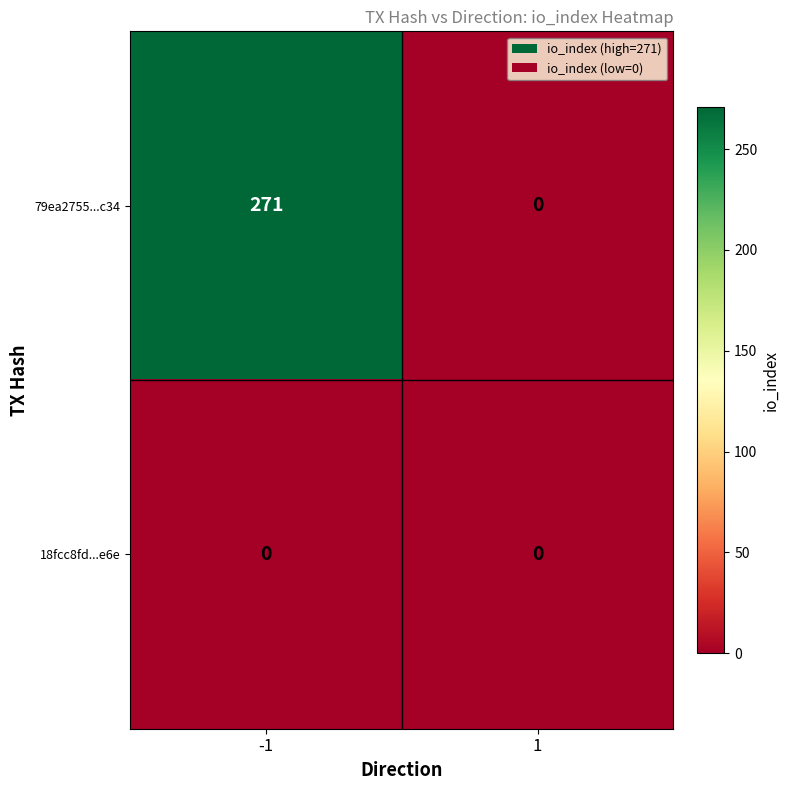

Which category has the highest value across all series?

-1